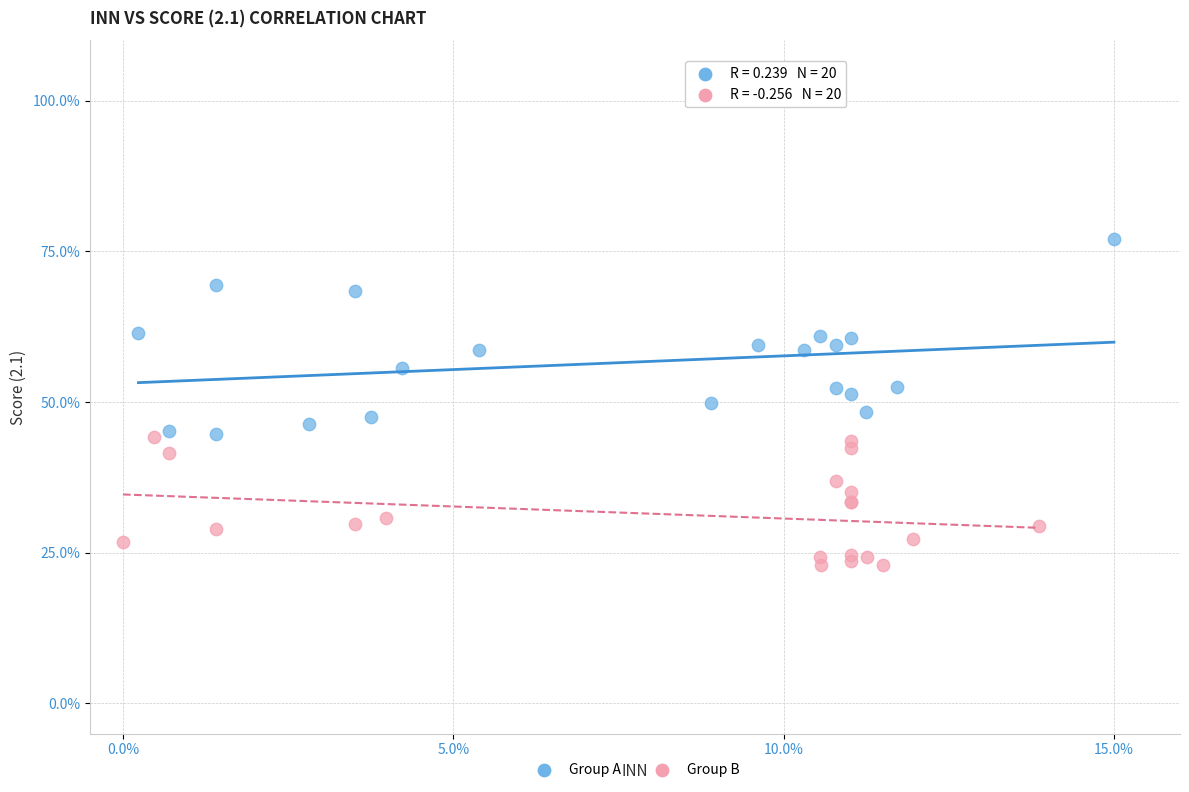

What are all the series names shown in the legend?

Group A, Group B